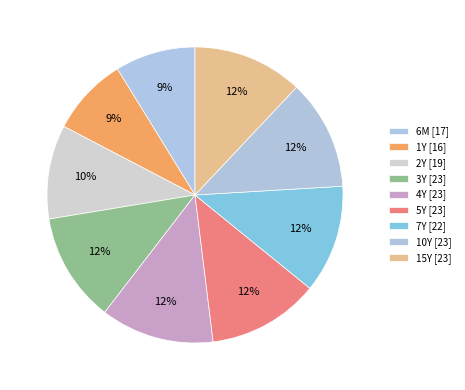

How many segments does this pie chart have?

9